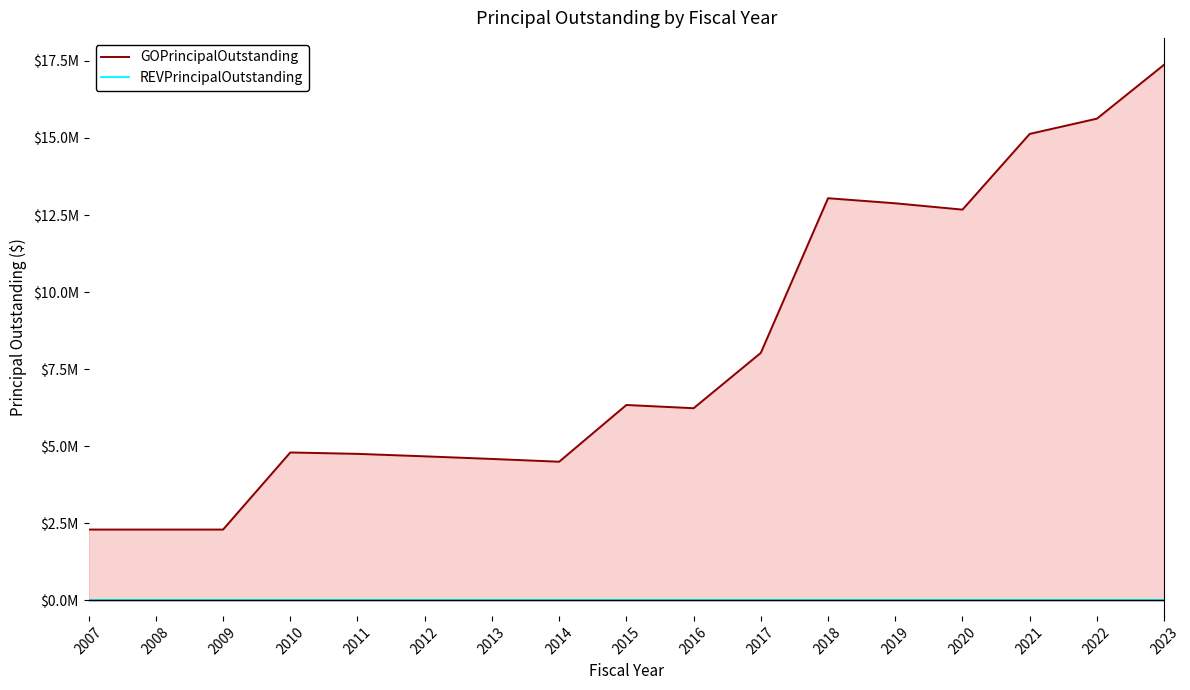

Is the value of REVPrincipalOutstanding at 2009 greater than the value of GOPrincipalOutstanding at 2017?

No